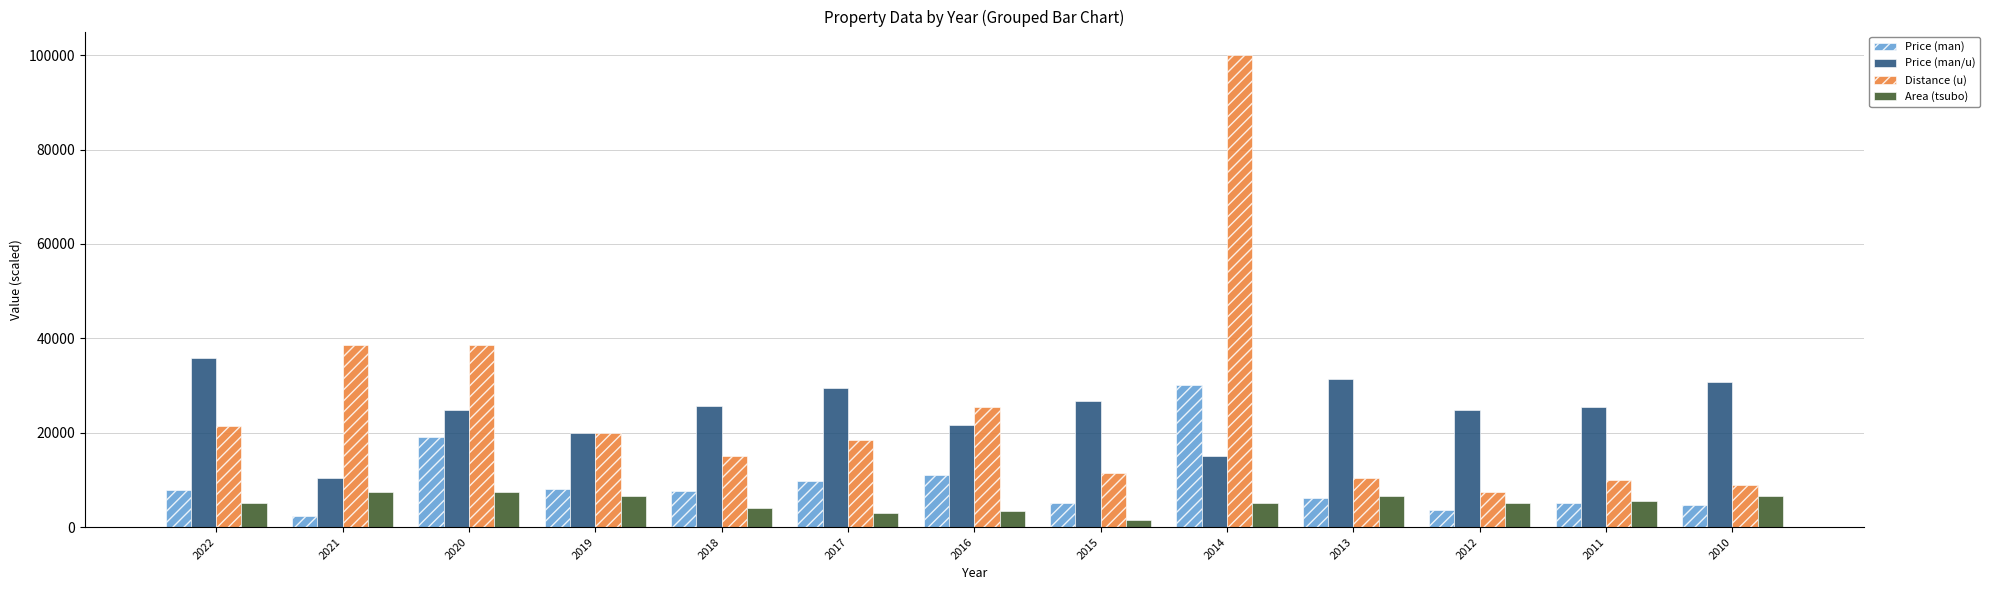

What is the difference between the maximum and minimum values in the Distance (u) series?

92500